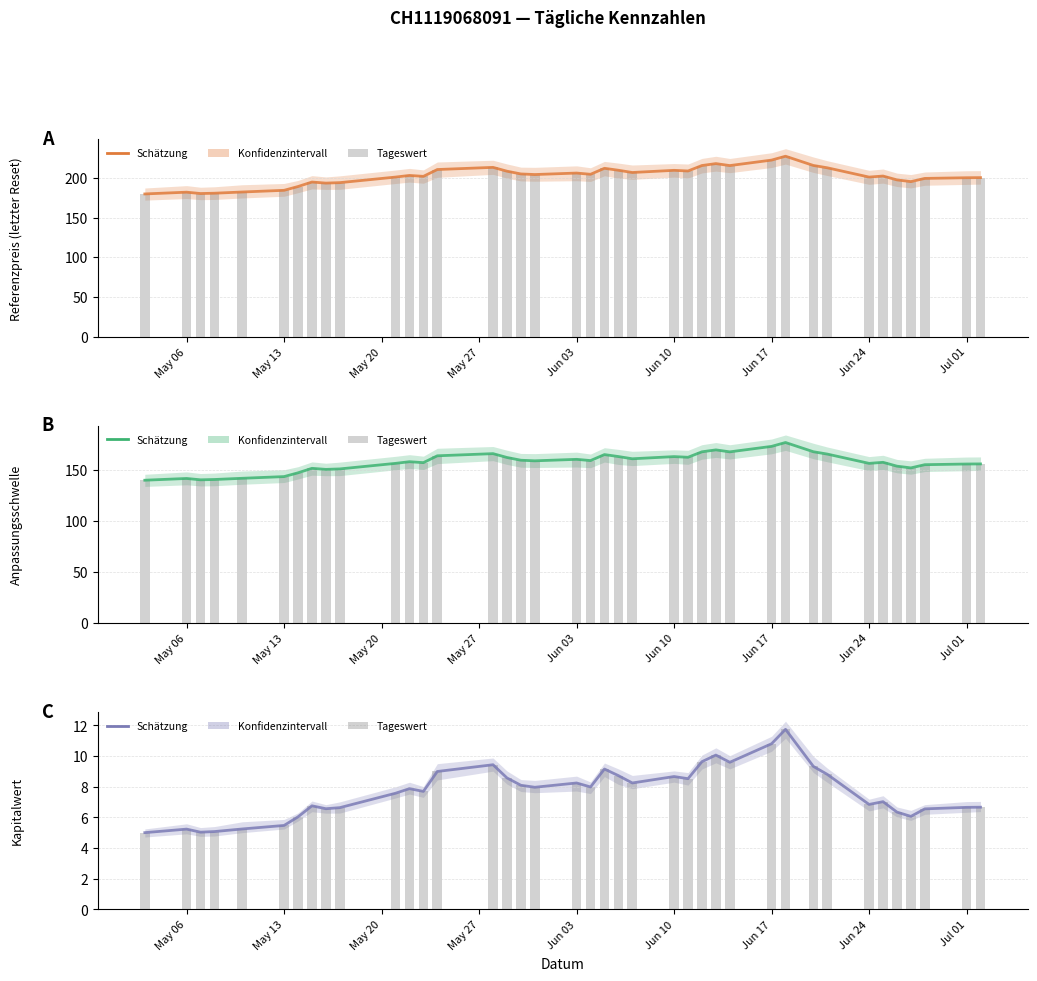

What is the sum of all Referenzpreis (letzter Reset) values?

7882.1